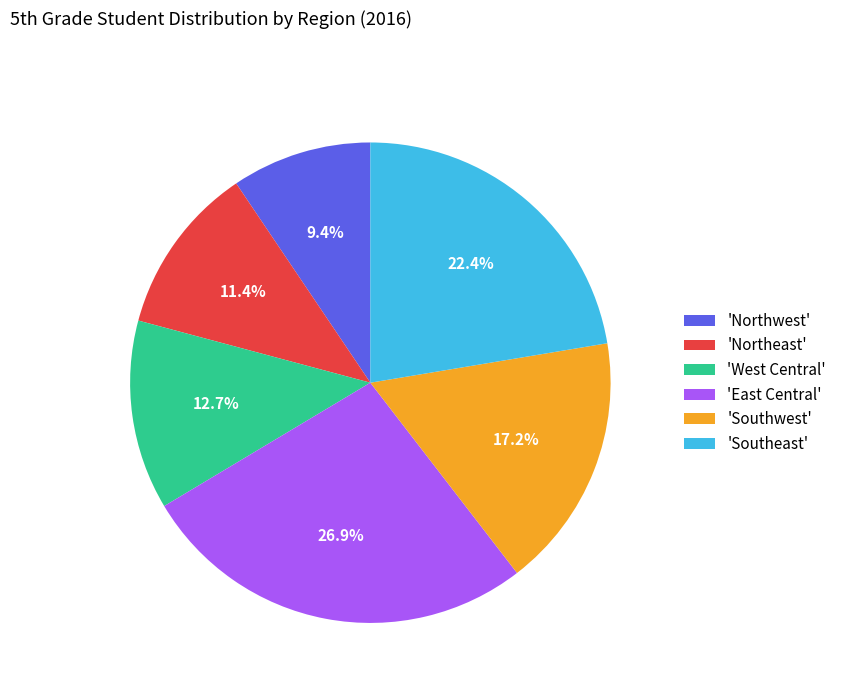

To the nearest percent, what is the average slice percentage?

17%